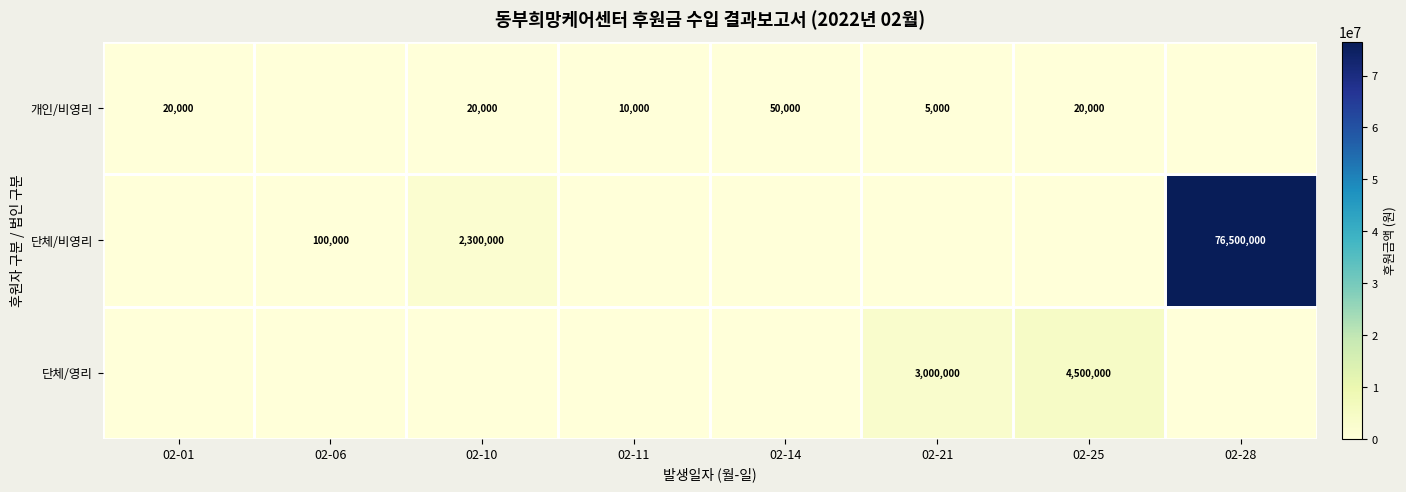

What is the total value across all series at 02-25?

4520000